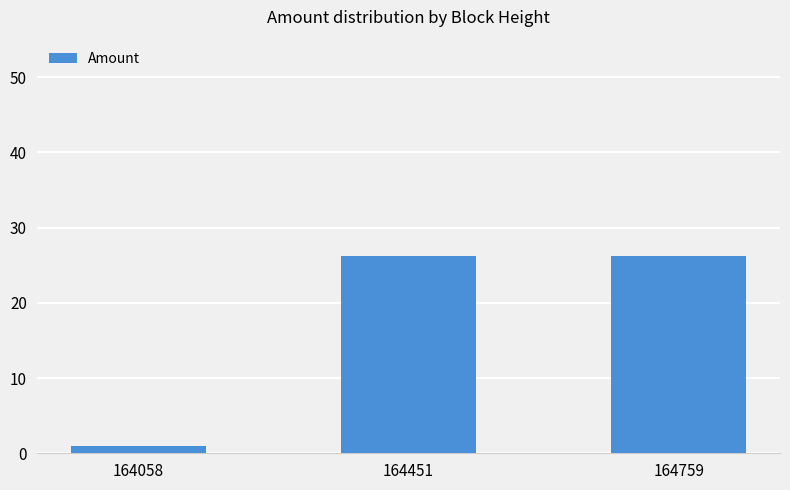

Is it true that the value at 164759 is 44.6?

False